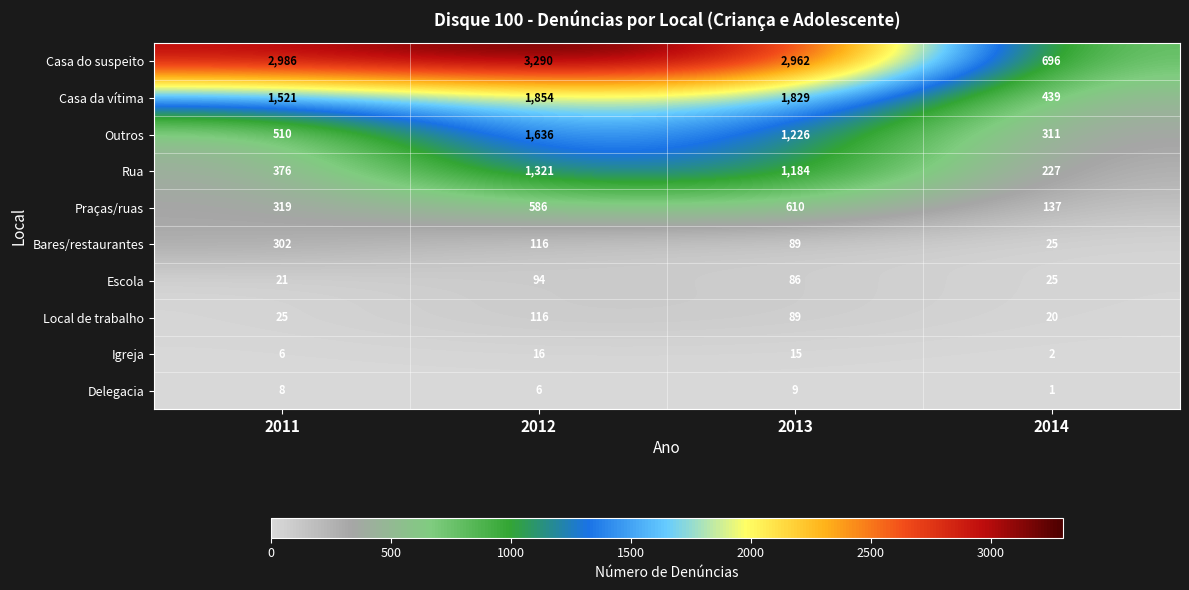

What is the difference between the highest and lowest values at 2013?

2953